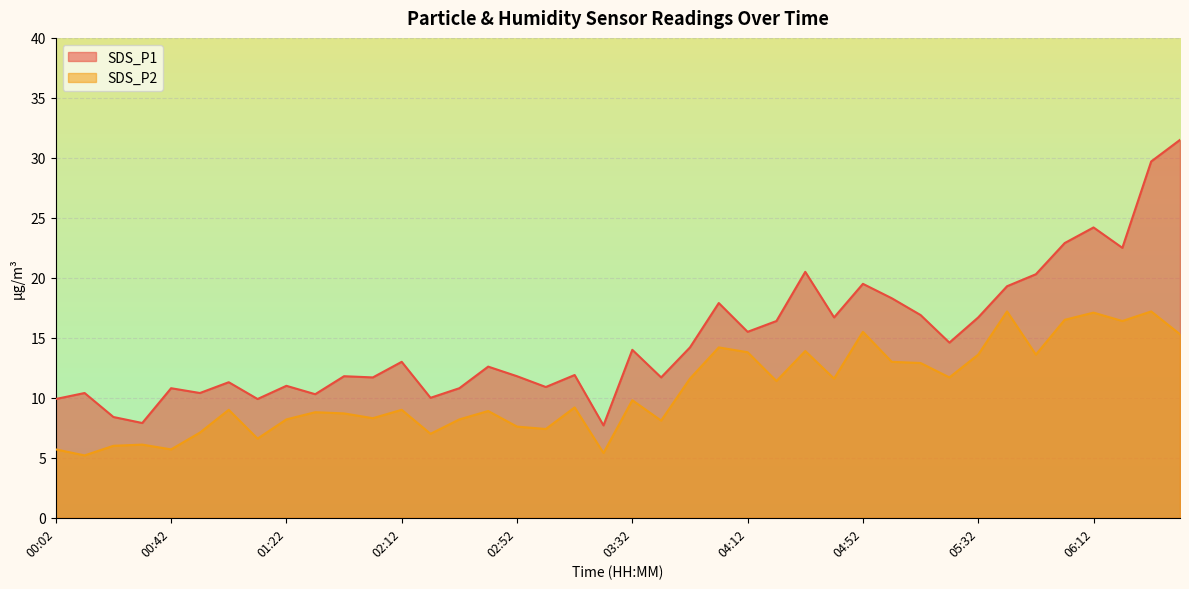

What position from the left is 03:02?

18